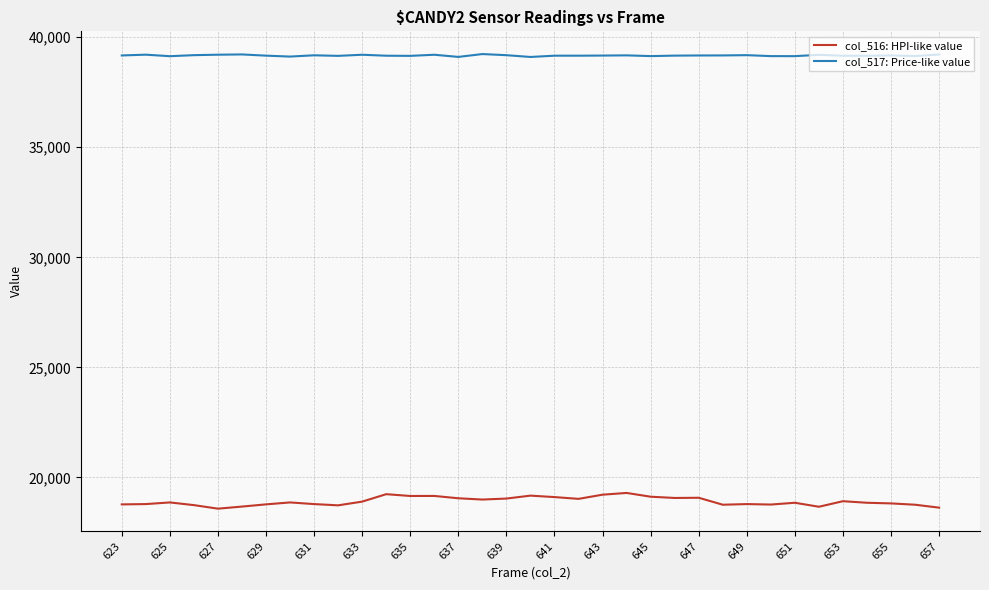

What are all the series names shown in the legend?

col_516: HPI-like value, col_517: Price-like value